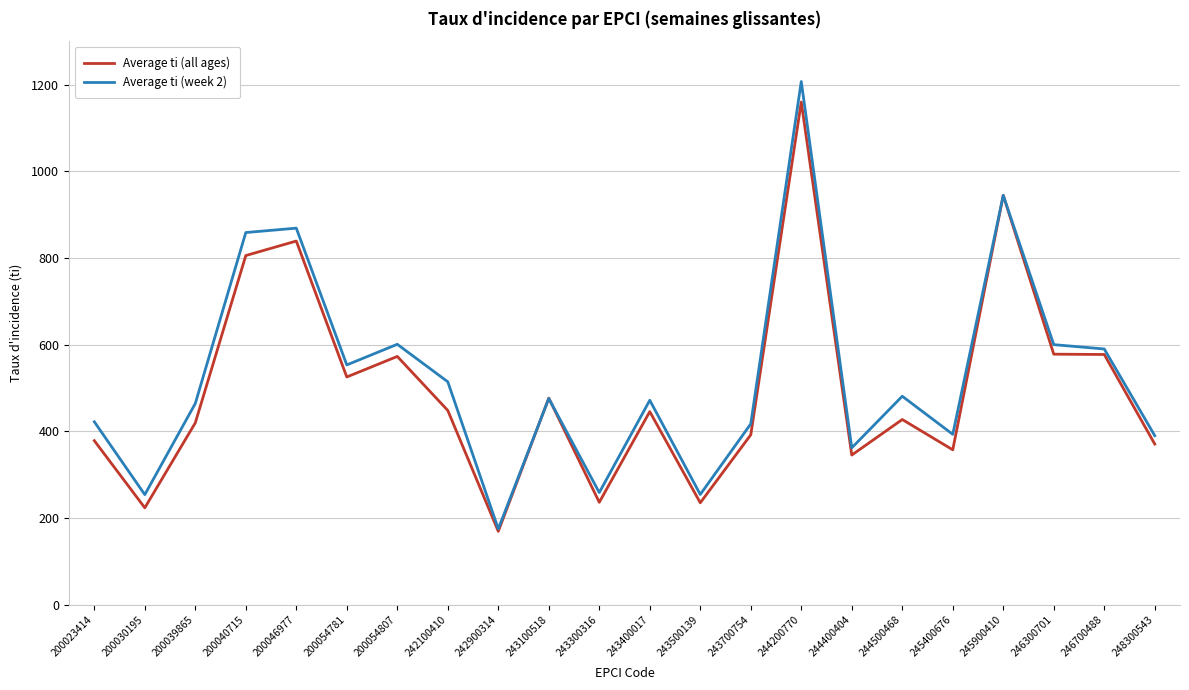

What is the spread (max minus min) of values at 245400676?

35.7